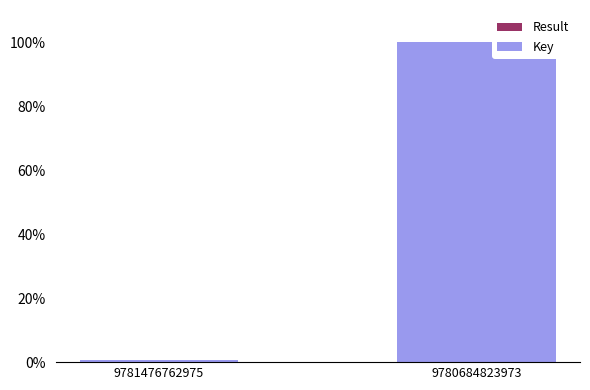

Are the bars grouped side by side (vs. stacked)?

No